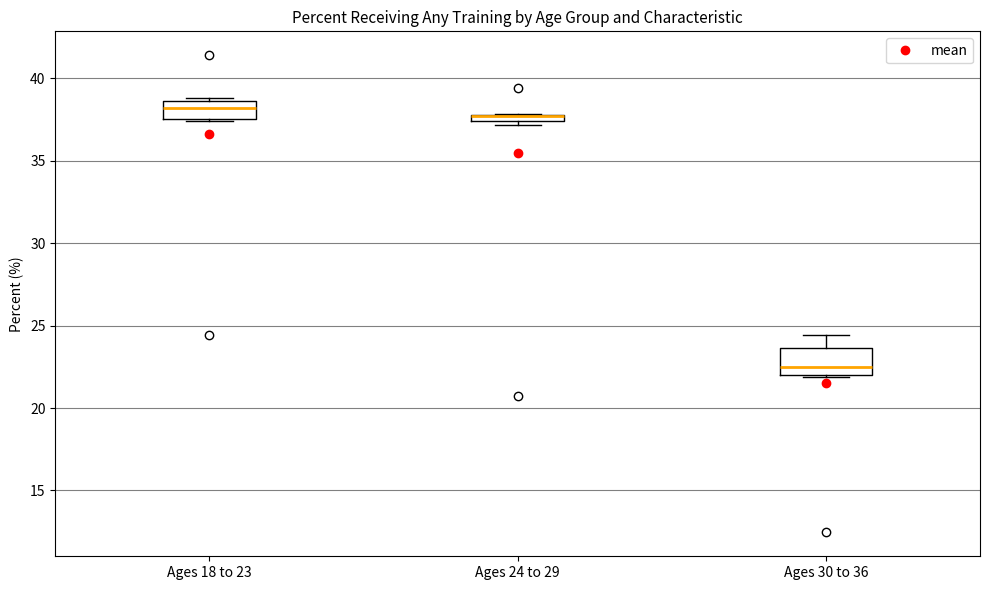

Comparing the boxes themselves (not the whiskers), which one is the tallest?

Ages 30 to 36